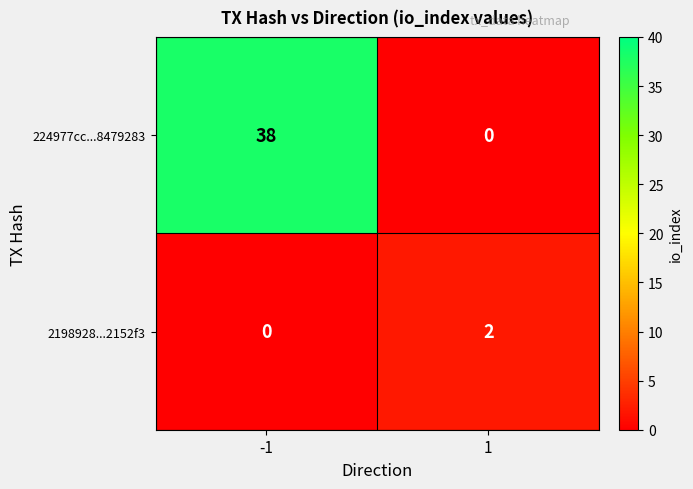

Between -1 and 1, which series saw the biggest shift?

224977cc...8479283